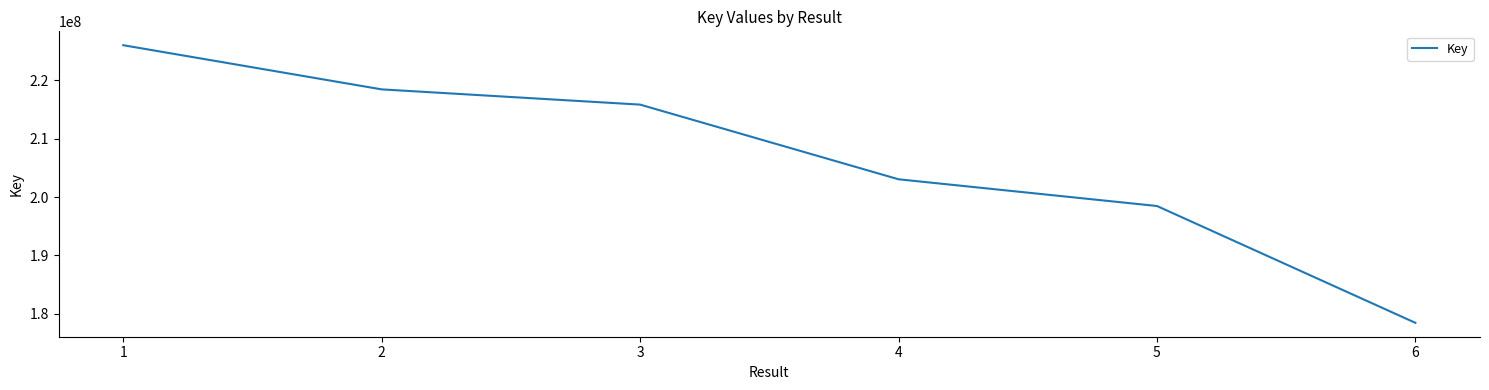

The chart shows a value of 215803601 at 3. True or false?

True